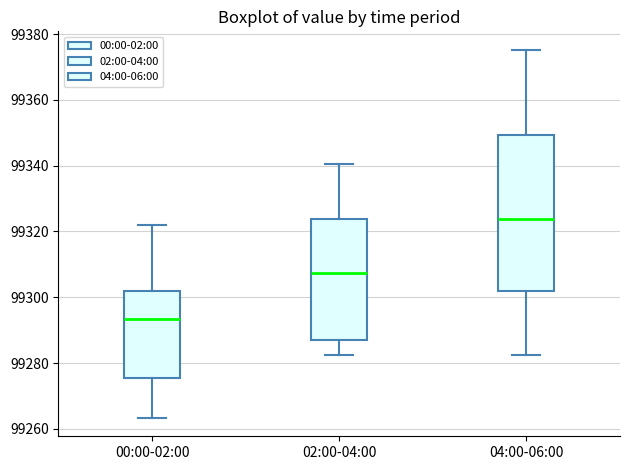

Where does the upper whisker of the box for 00:00-02:00 end on the y-axis? The values are not printed on the chart, so give them approximately, as read against the axis.

99322